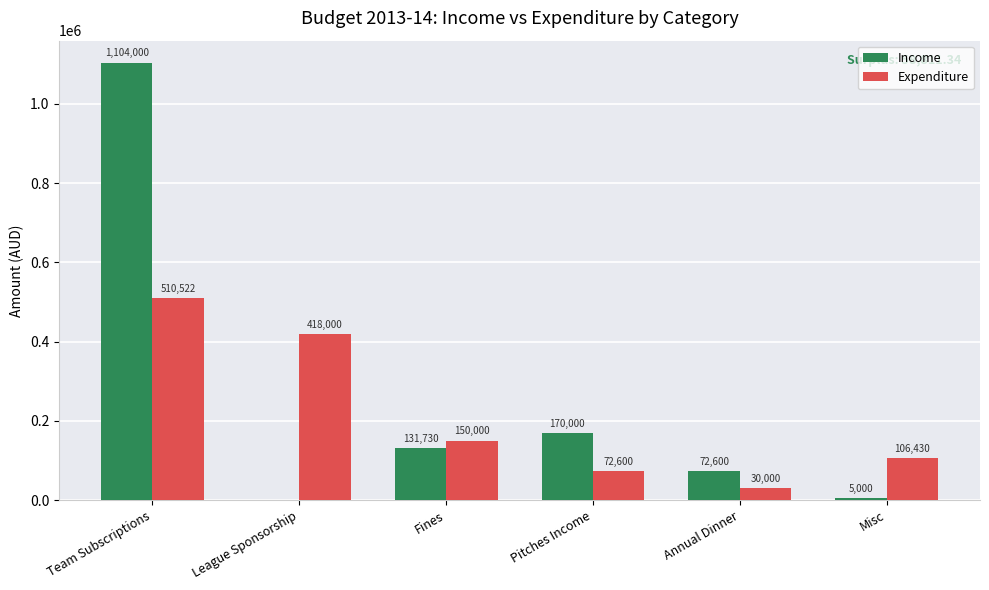

How many distinct data groups are displayed?

2